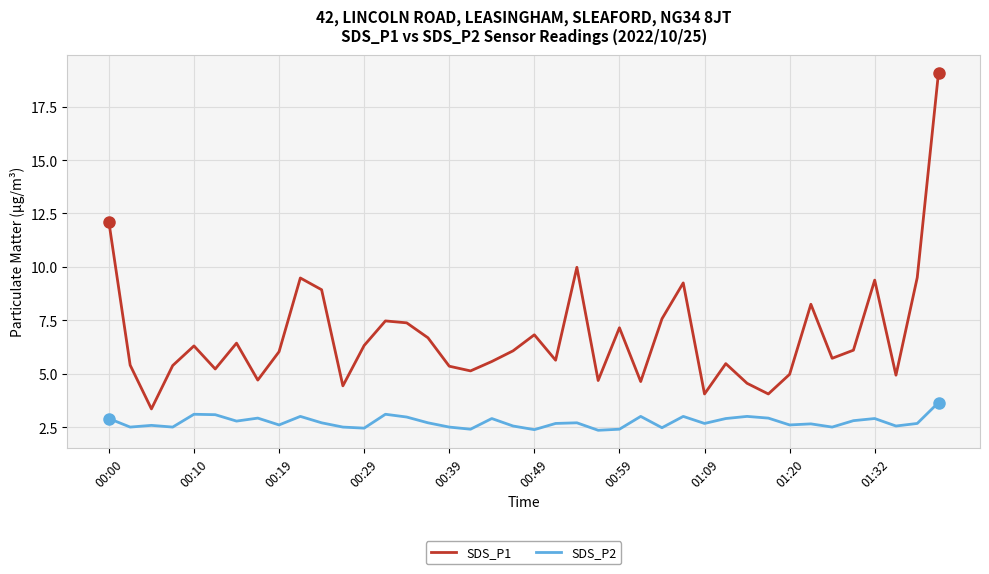

What is the maximum value shown in the chart?

19.1